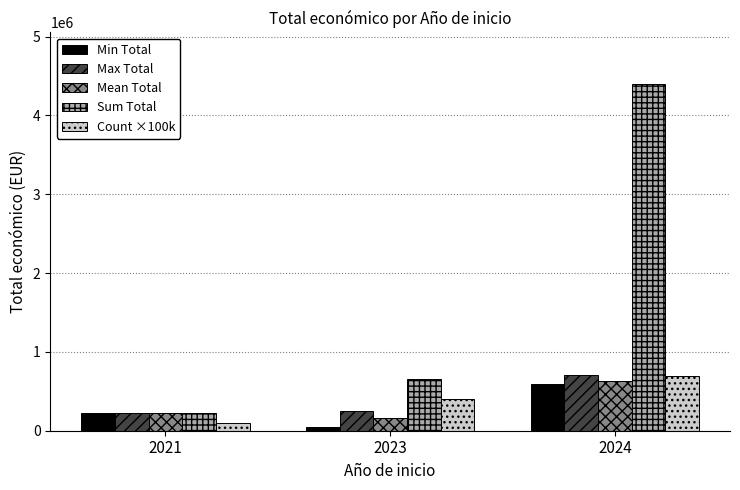

What is the sum of the Count ×100k values at 2024 and 2023?

1100000